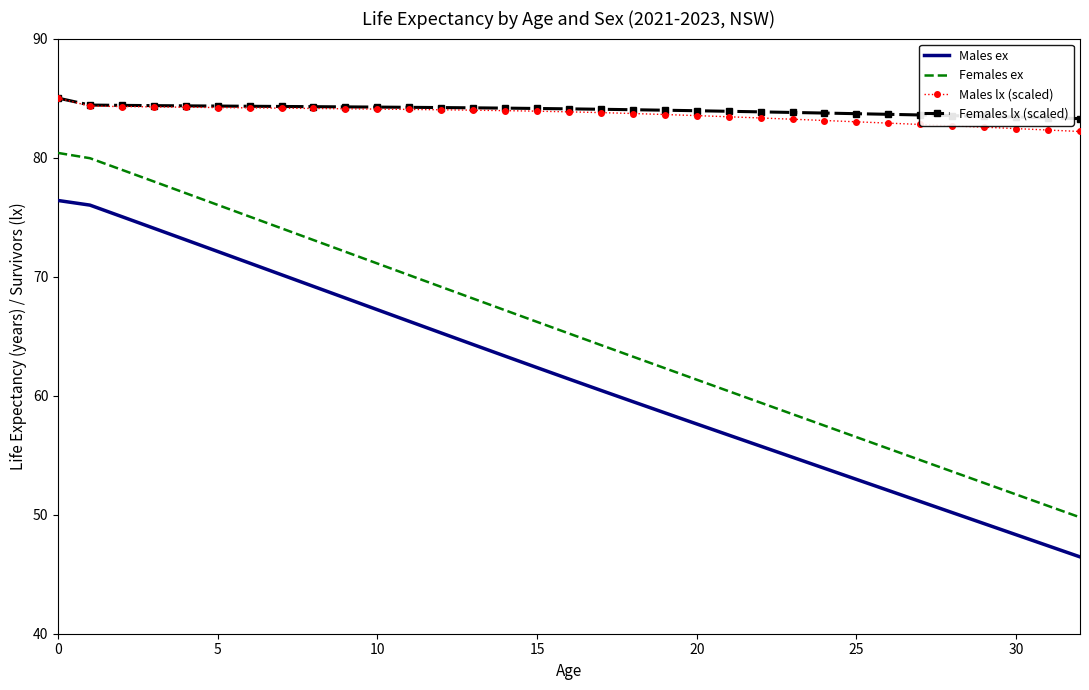

What is the smallest value displayed?

46.5